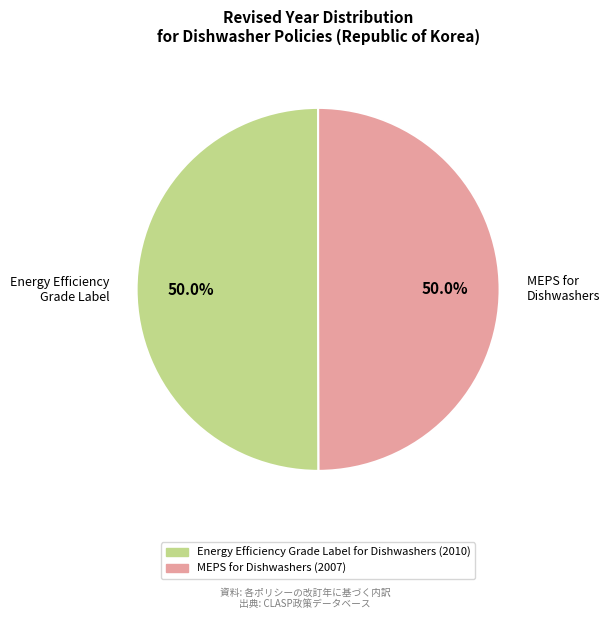

How many slices are in this pie chart?

2